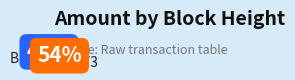

Is there a majority slice in this chart?

Yes